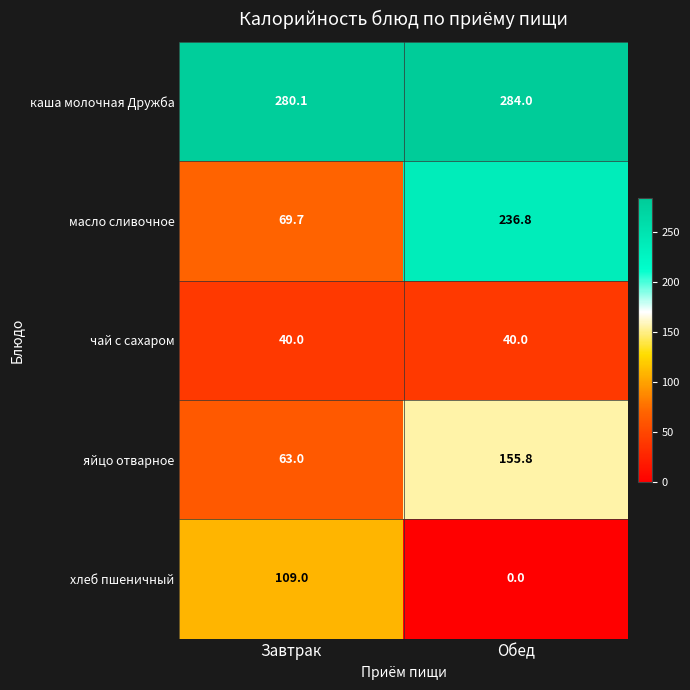

At which label is яйцо отварное closest to 109?

Завтрак